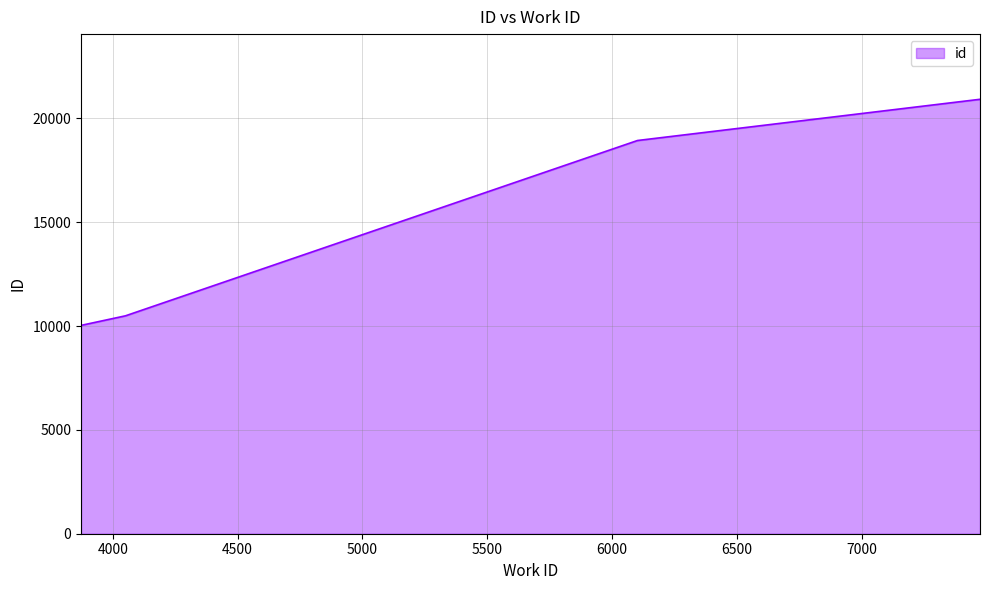

What is the greatest value displayed?

20916